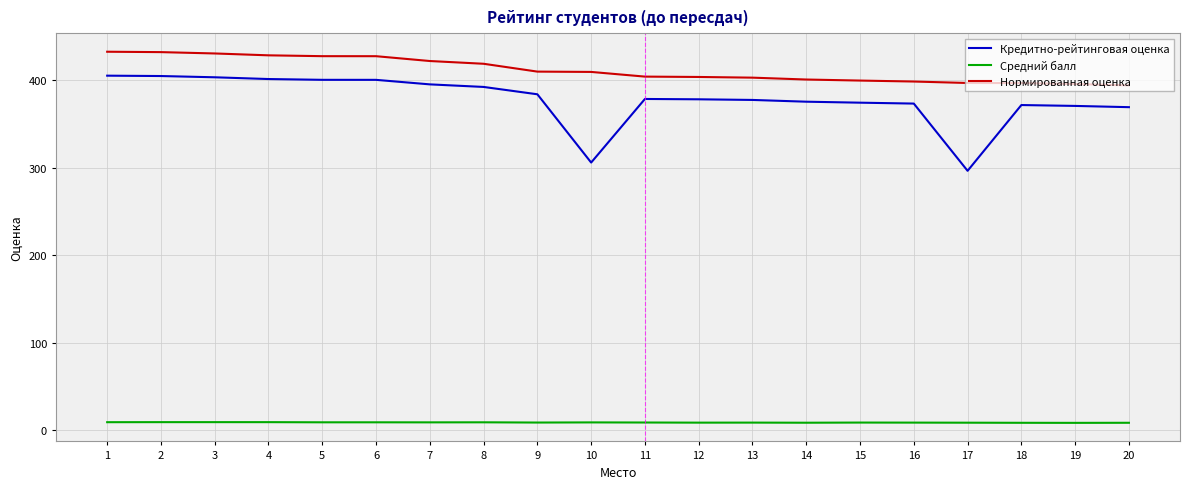

What value does the Нормированная оценка series have at 17?

397.1